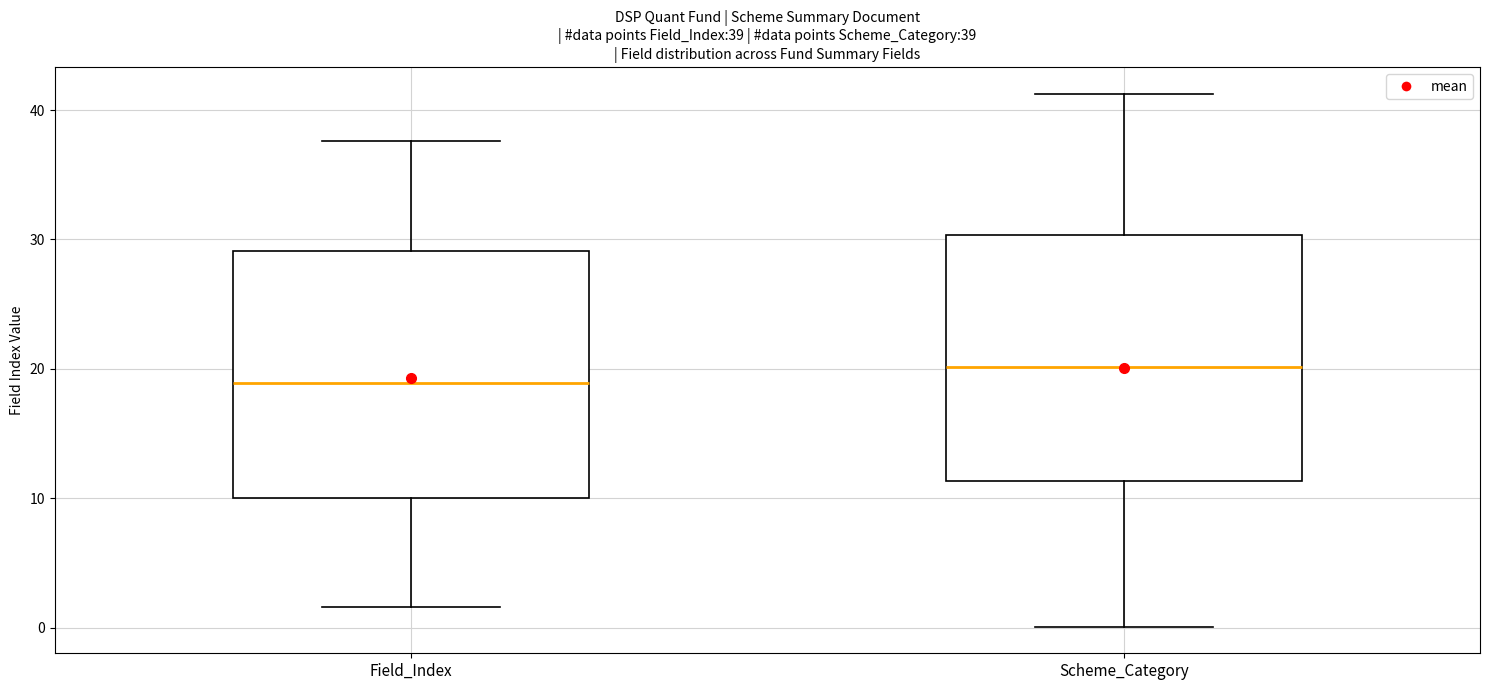

Which box's median line is the lowest?

Field_Index